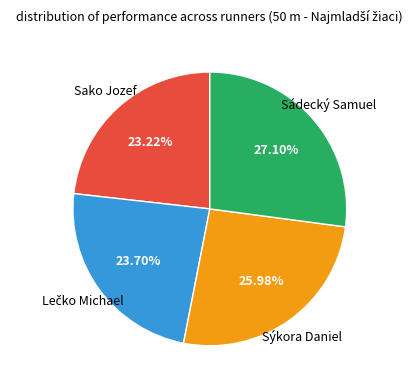

Which category has the biggest portion of the pie?

Sádecký Samuel